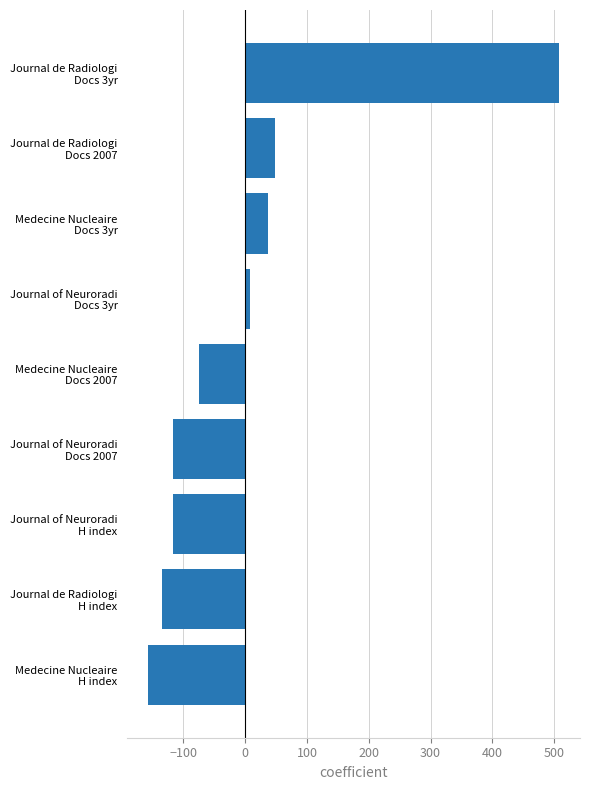

How many data points are less than -74?

5